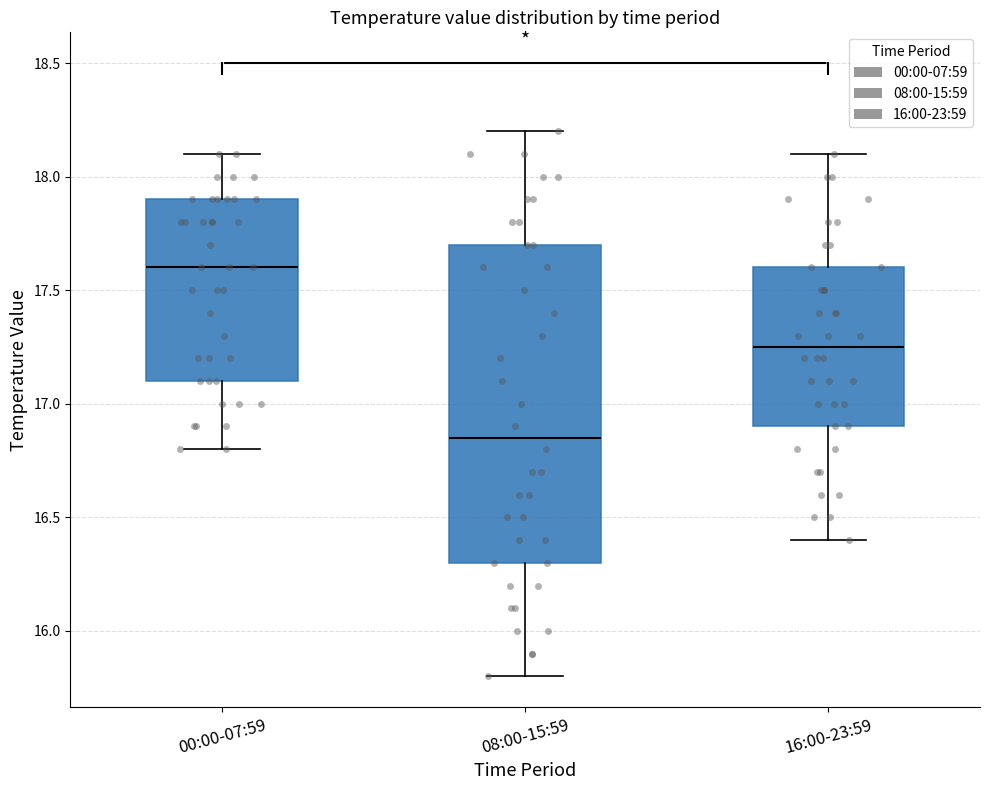

Where does the median line of the box for 08:00-15:59 sit on the y-axis? The values are not printed on the chart, so give them approximately, as read against the axis.

16.85